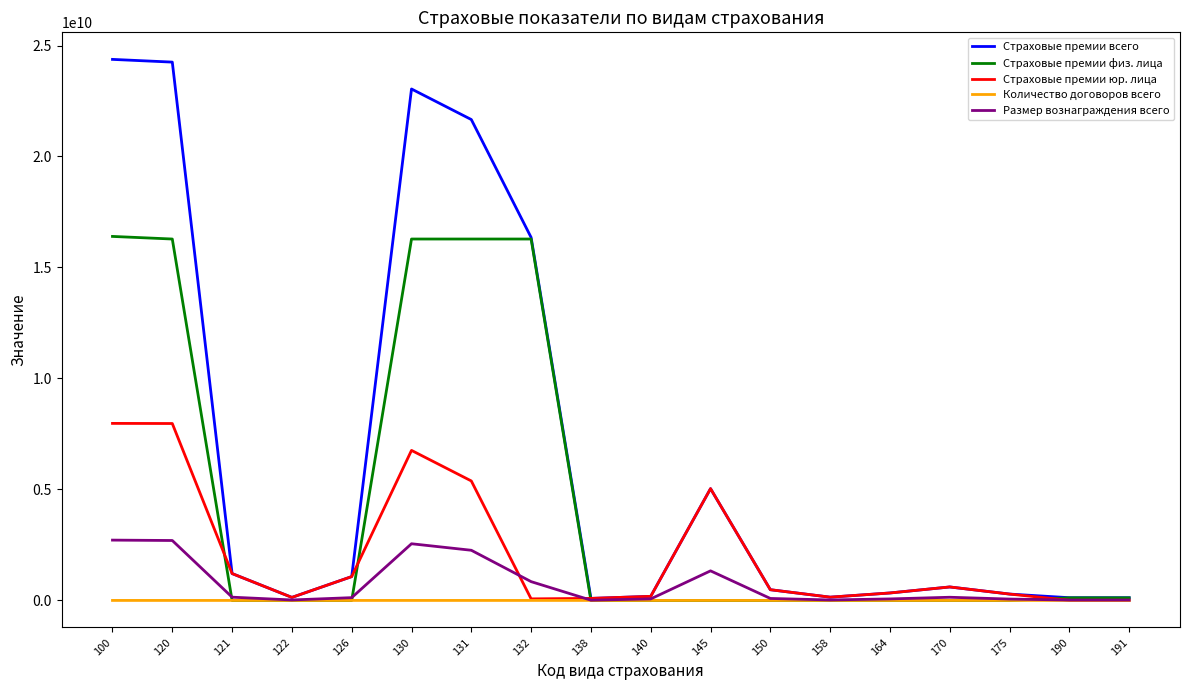

Which series has the largest total across all categories?

Страховые премии всего